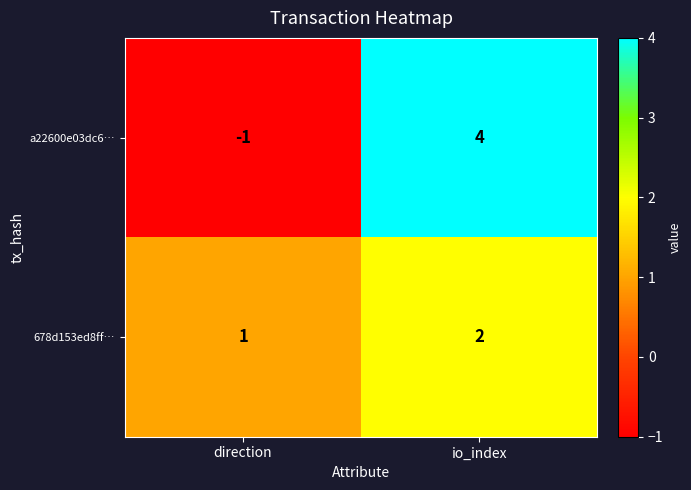

What is the difference between the a22600e03dc6… values at direction and io_index?

5